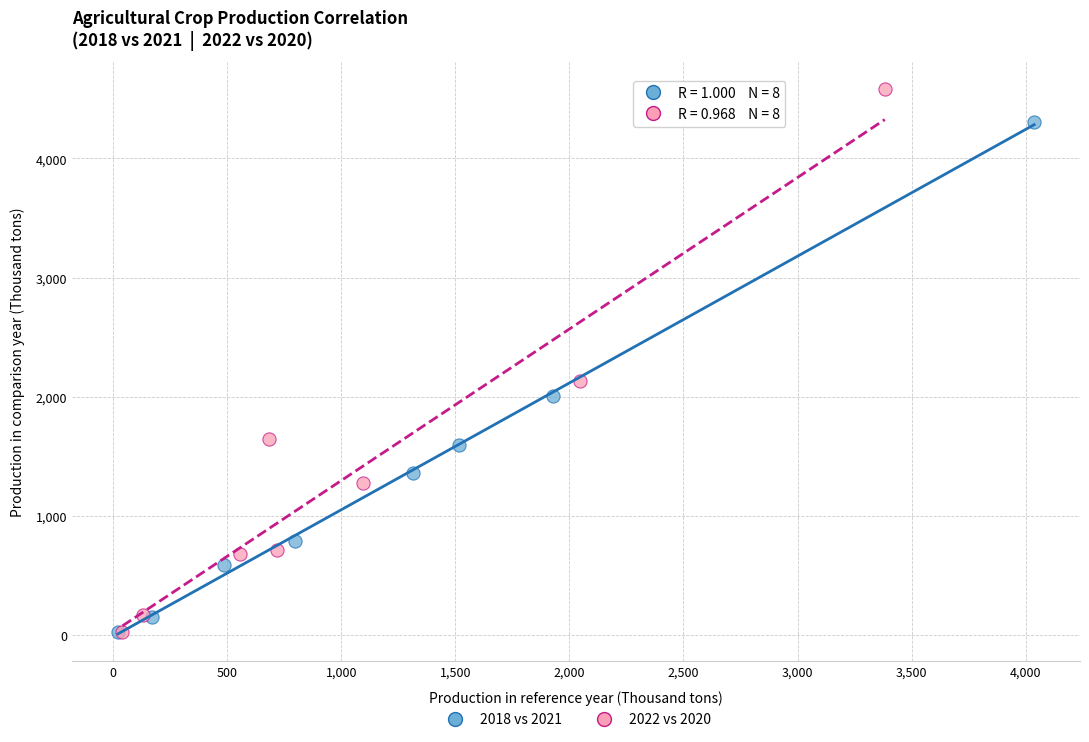

Which series reaches the maximum Y coordinate?

2022 vs 2020